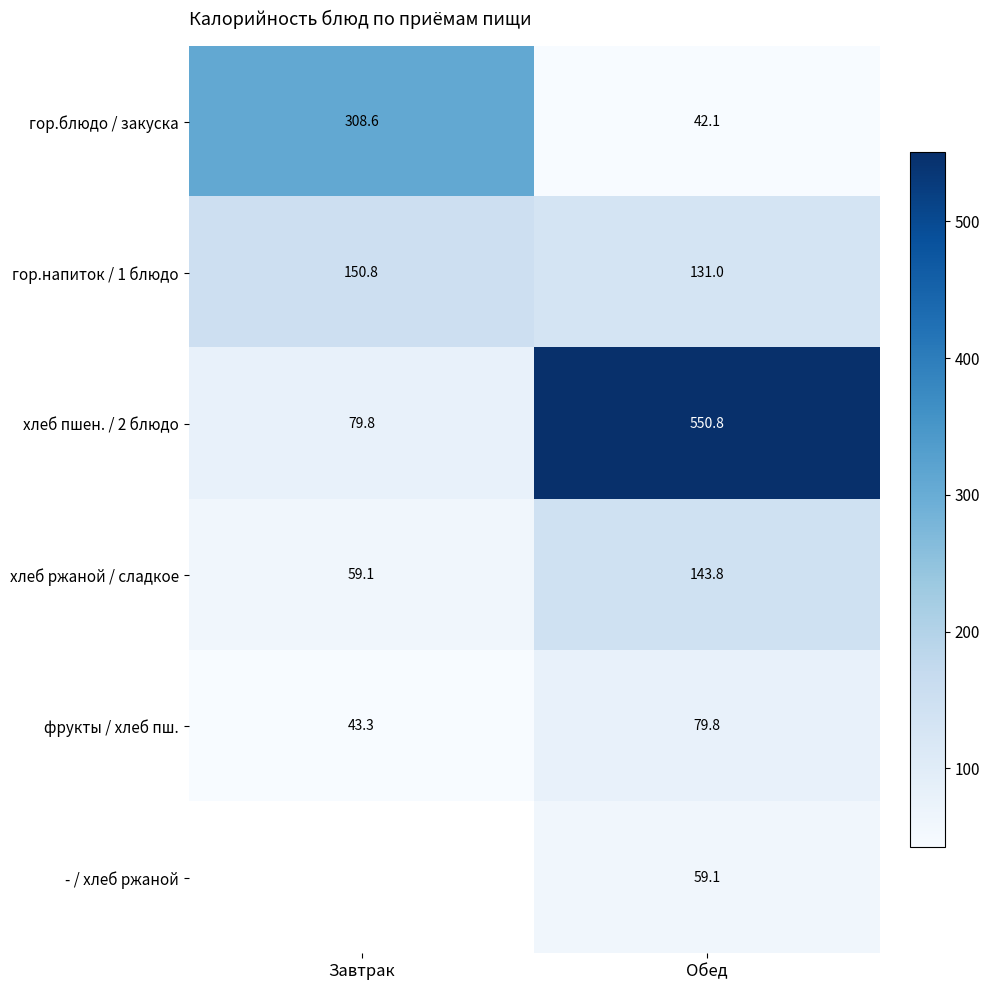

What is the highest value of the хлеб ржаной / сладкое series?

143.8